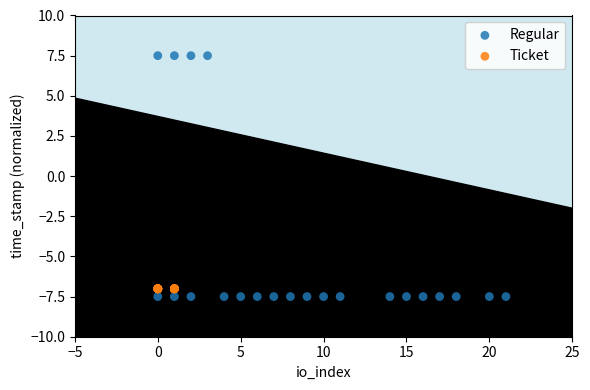

Which series contains the lowest Y value?

Regular